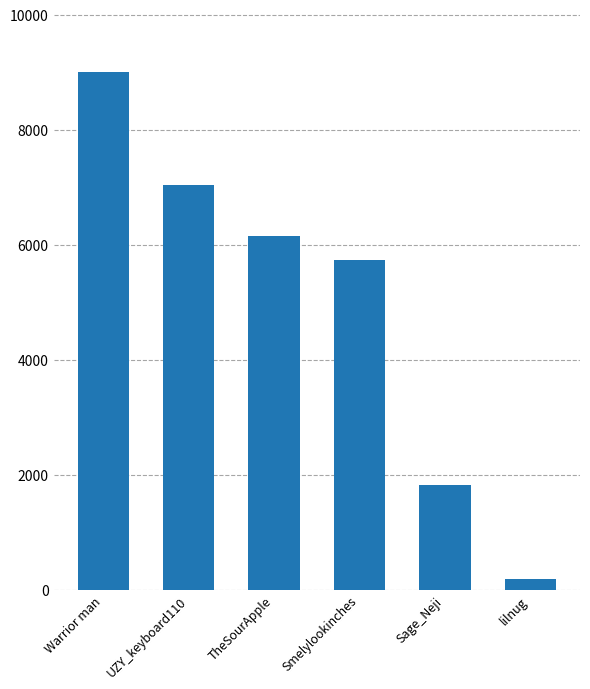

How many values are below 6145?

3